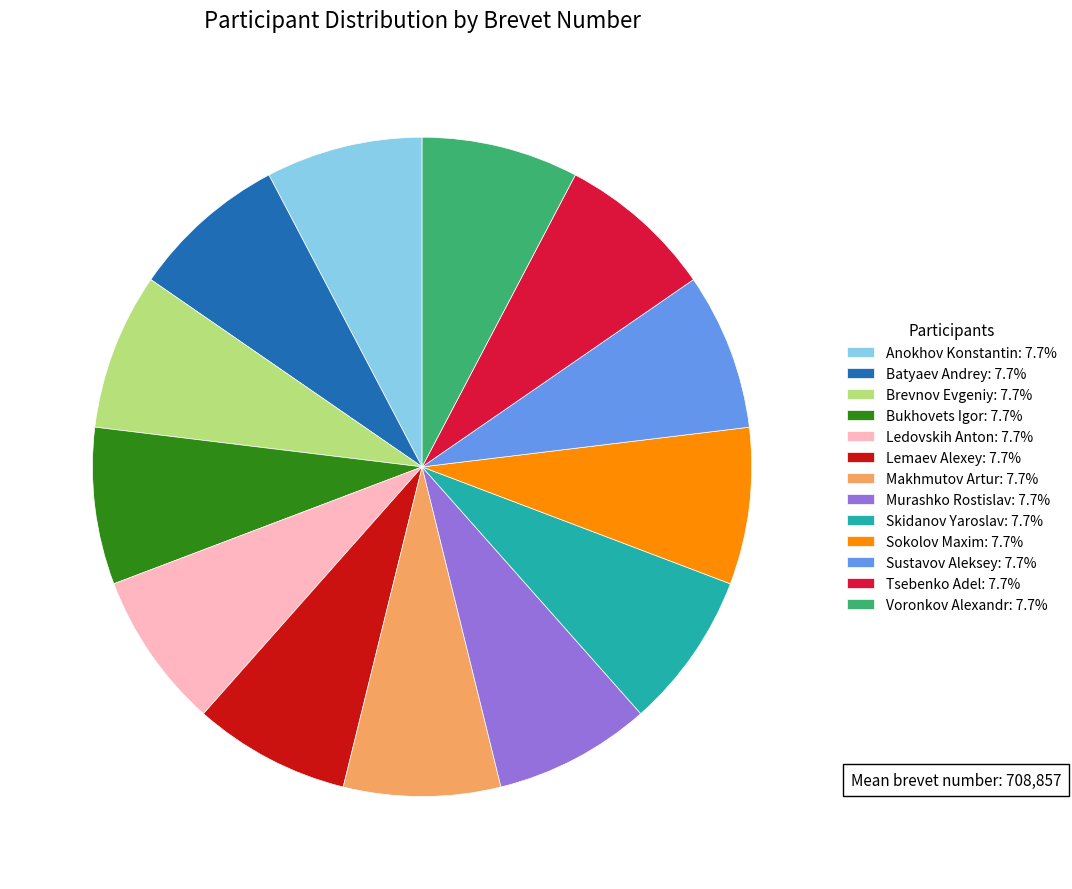

Combined, do Skidanov Yaroslav: 7.7% and Tsebenko Adel: 7.7% account for over 50%?

No